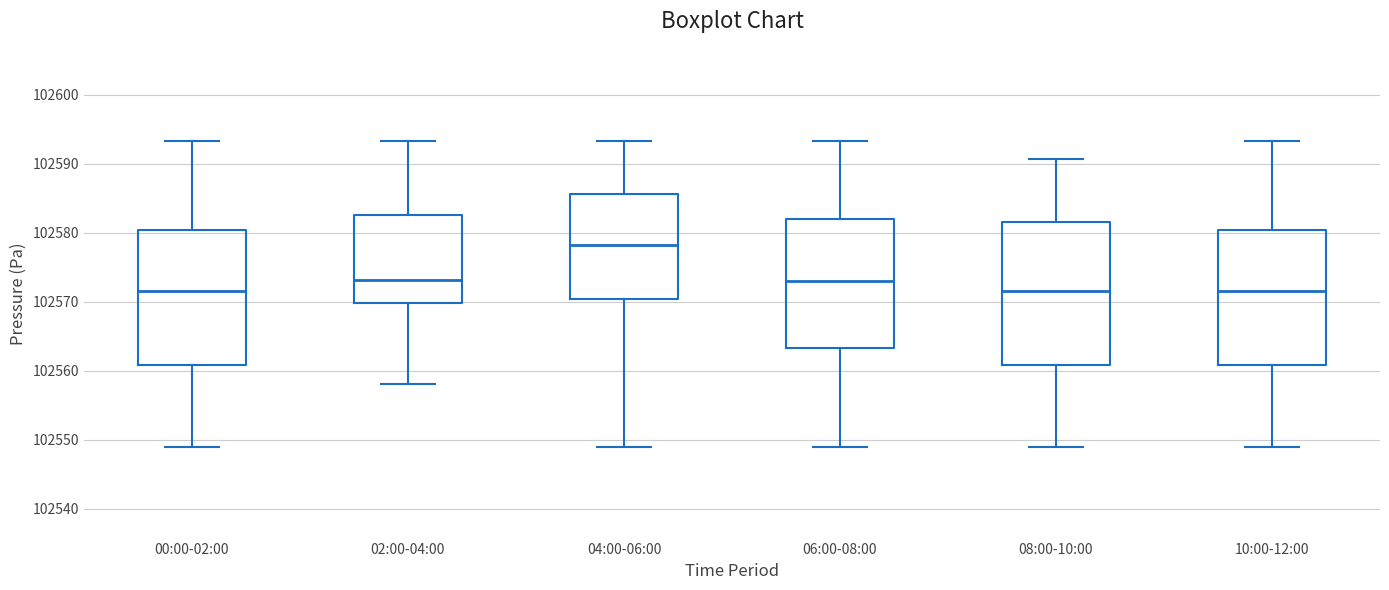

Comparing the boxes themselves (not the whiskers), which one is the tallest?

08:00-10:00